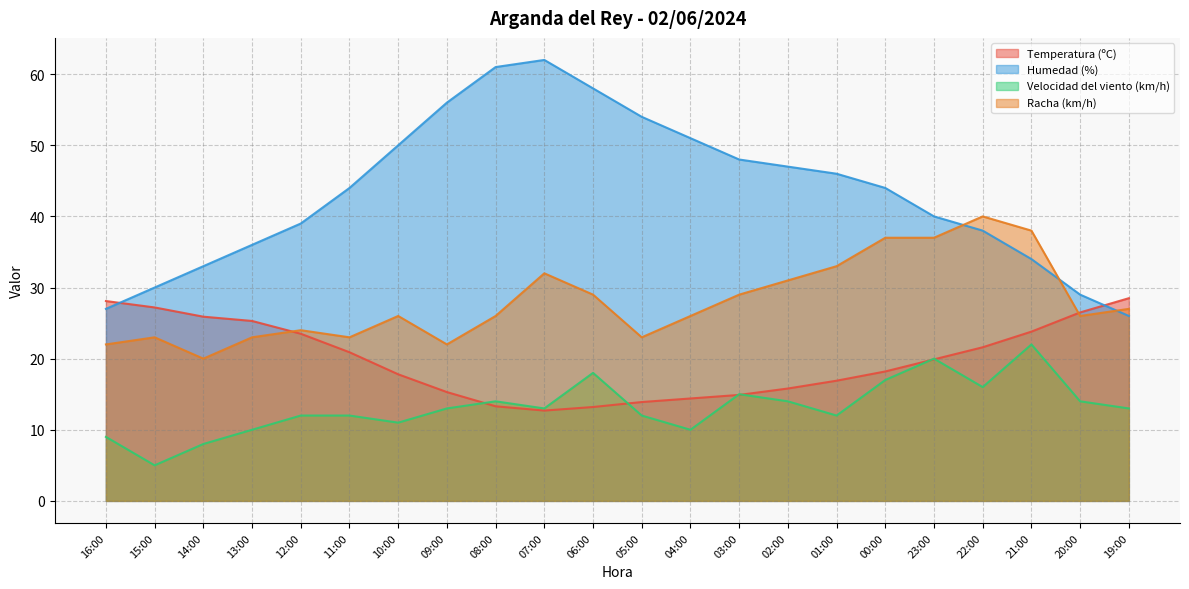

Is it true that Temperatura (ºC) equals 30.2 at 23:00?

False